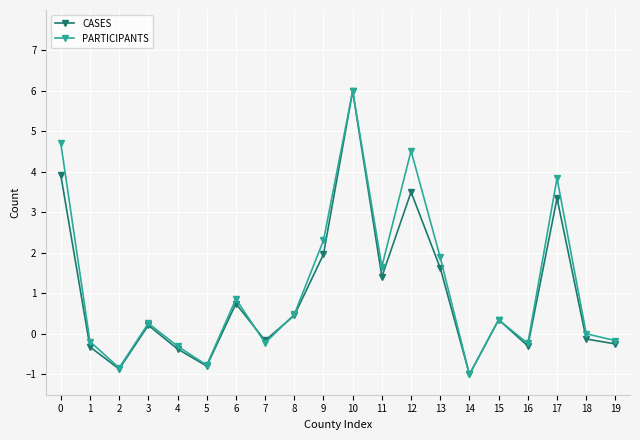

Which category has the highest value in the CASES series?

10